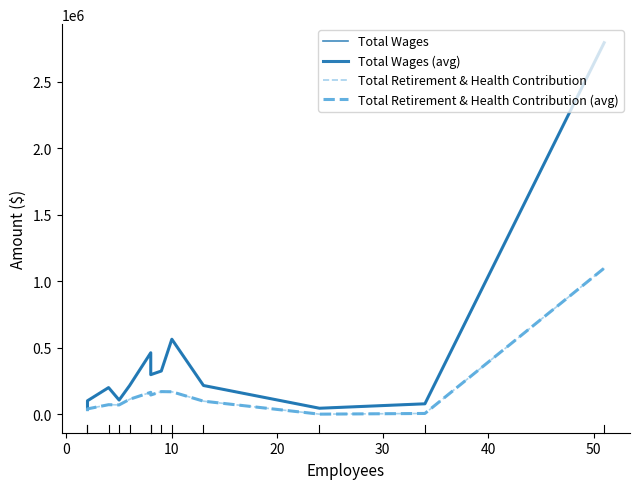

What is the maximum value shown in the chart?

2795323